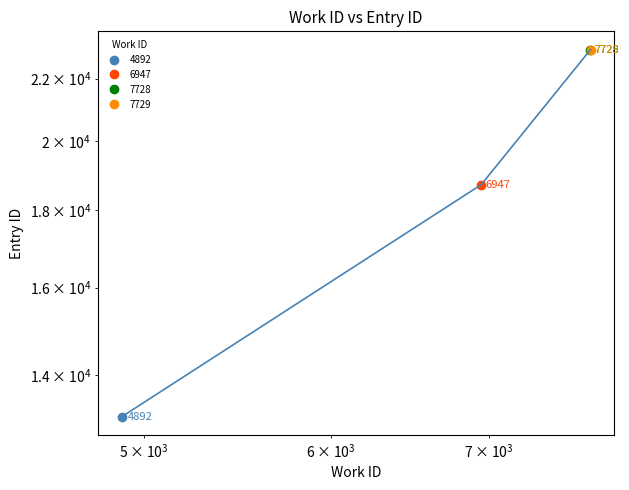

True or false: the data shows 7928 at 6947.

False